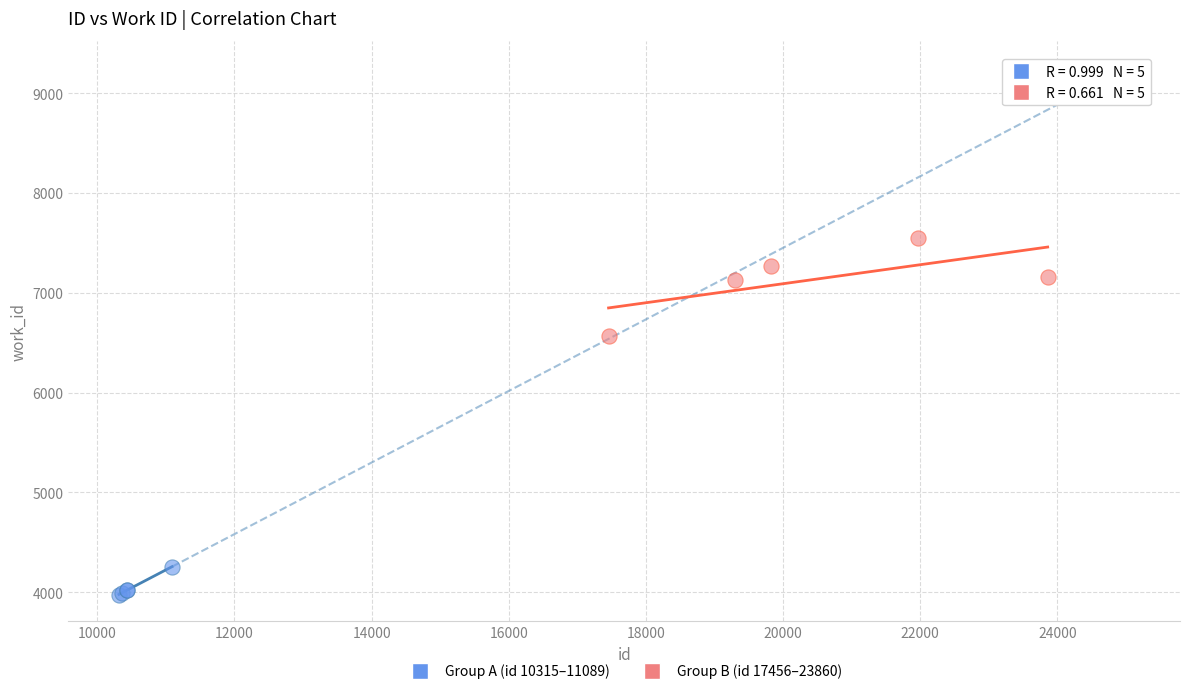

Which series contains the highest Y value?

Group B (id 17456–23860)